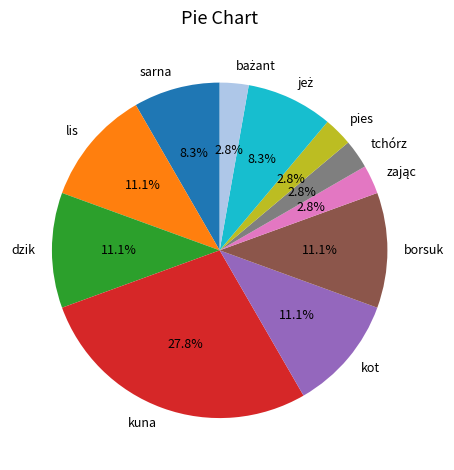

Which category has the biggest portion of the pie?

kuna